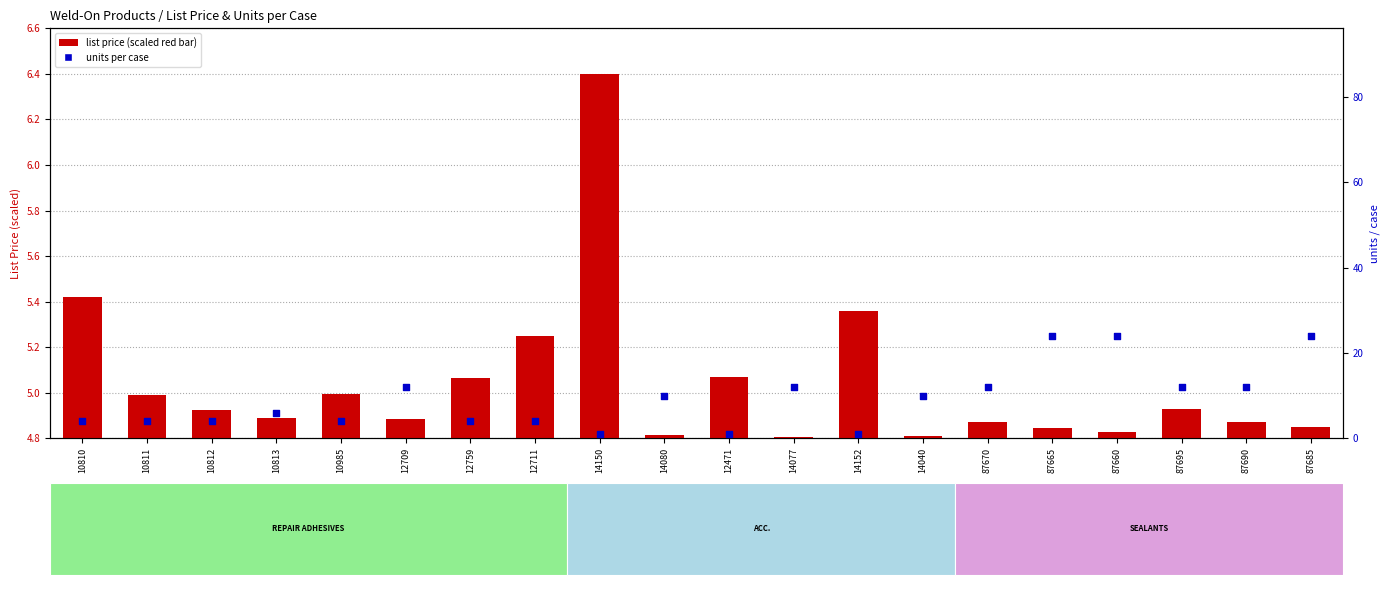

Which series contains the highest Y value?

units per case